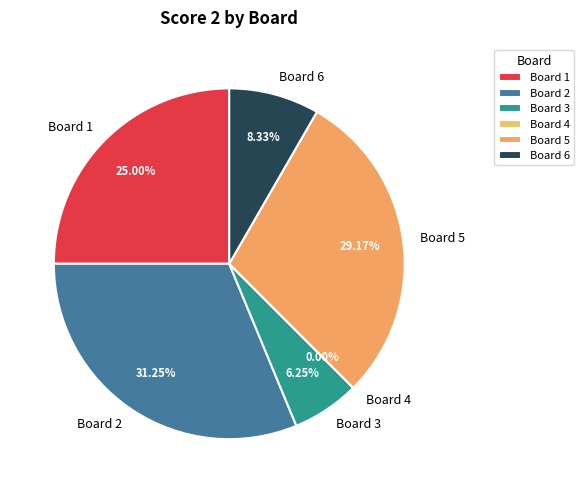

Which slice is the largest?

2